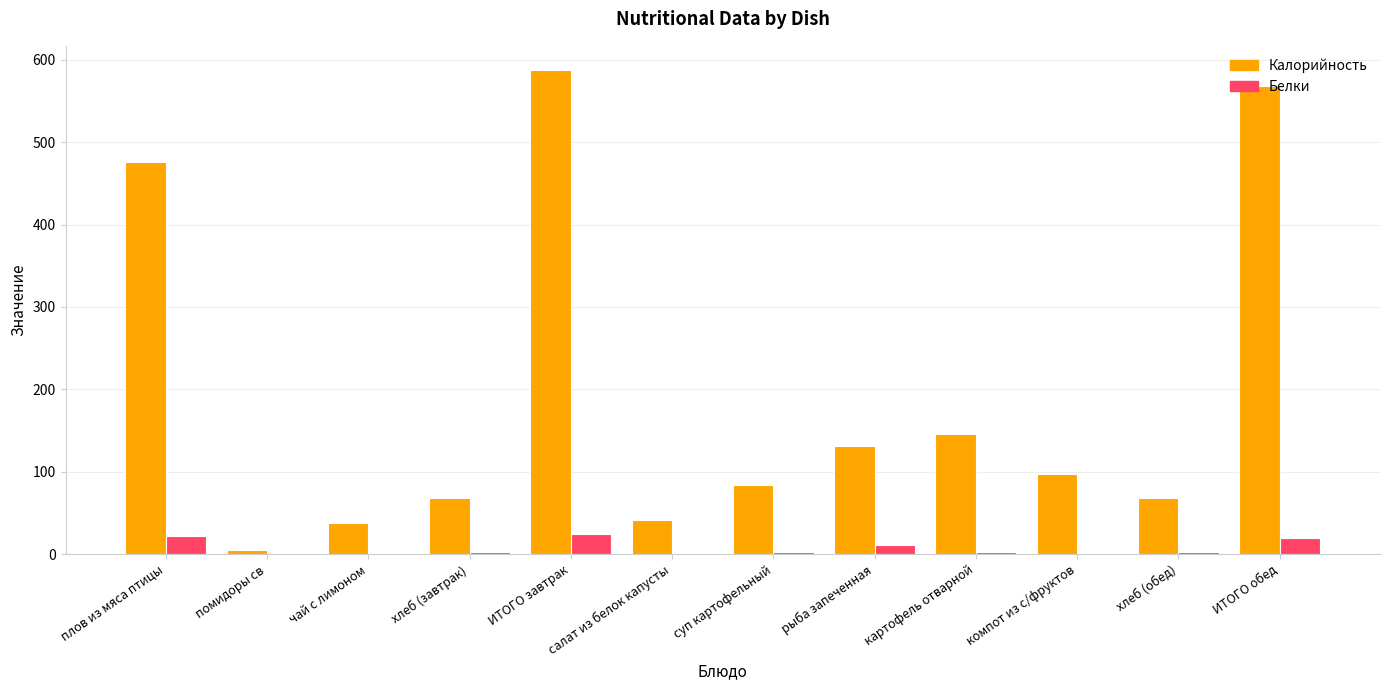

What is the total value across all series at ИТОГО обед?

588.8